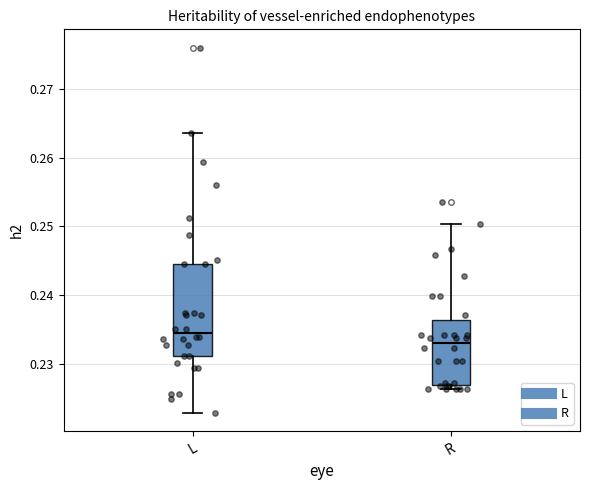

Comparing the boxes themselves (not the whiskers), which one is the tallest?

L